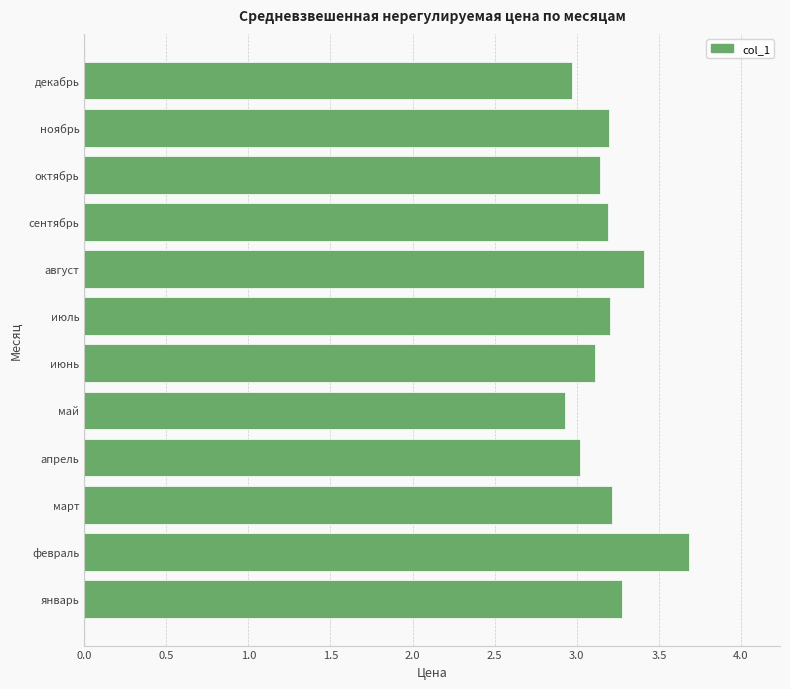

Which has a higher value, август or декабрь?

август